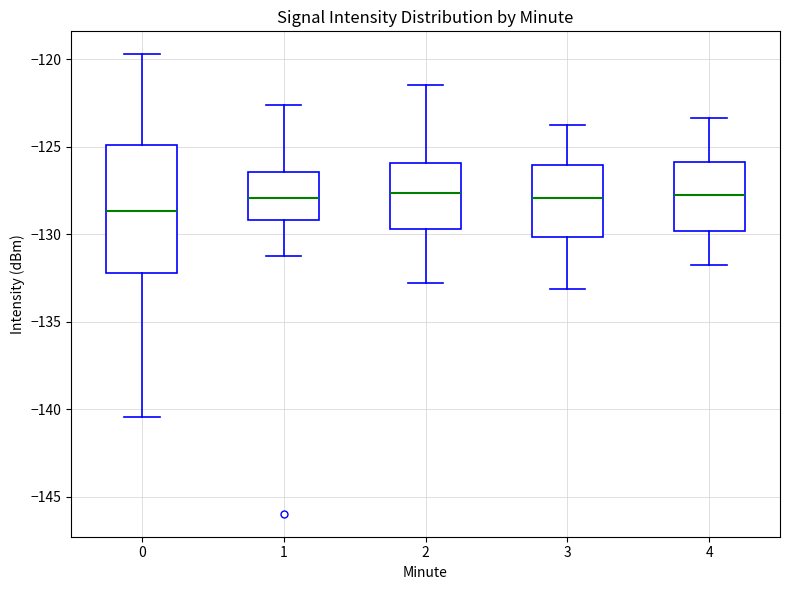

Where does the lower whisker of the box at x = 3 end on the y-axis? The values are not printed on the chart, so give them approximately, as read against the axis.

-133.0